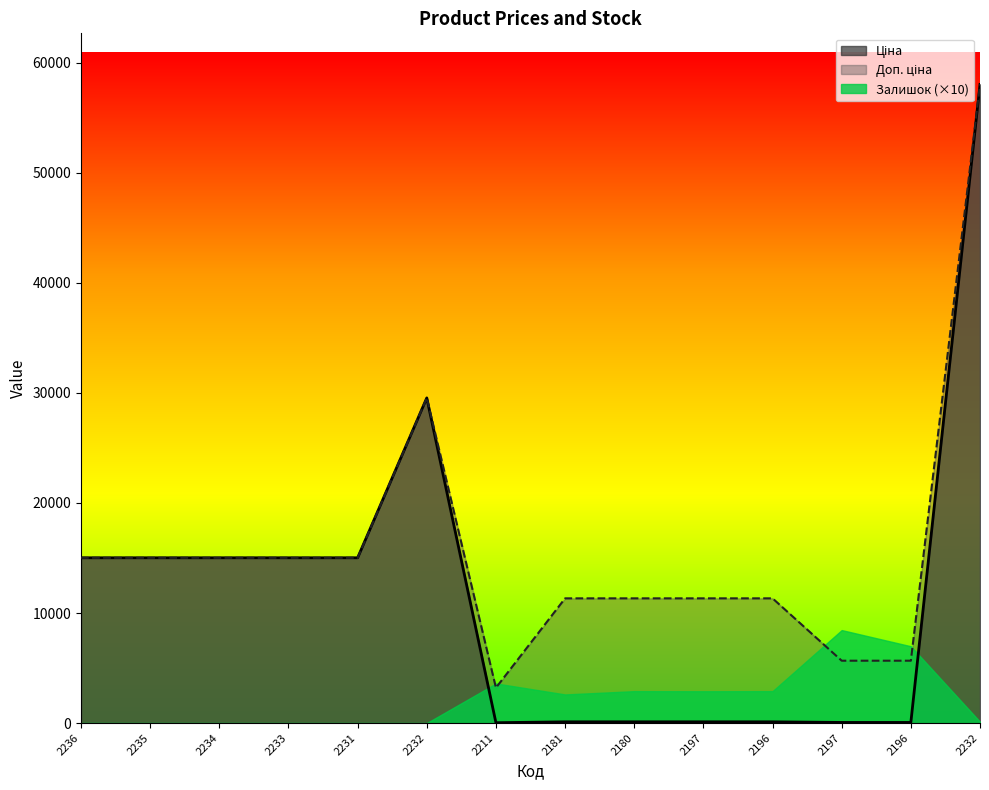

What is the greatest value displayed?

58037.0